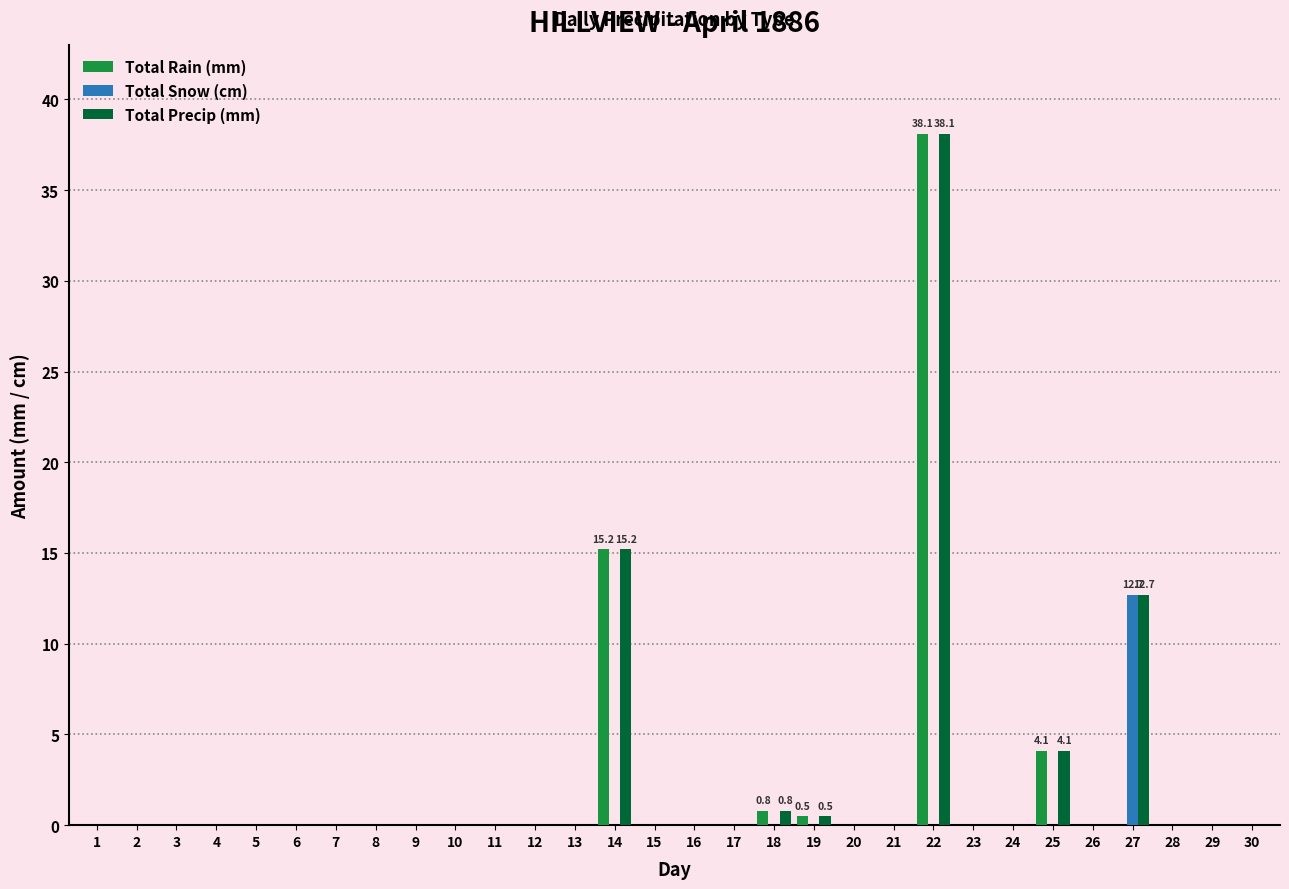

The value of Total Precip (mm) at 25 is 5.9. True or false?

False